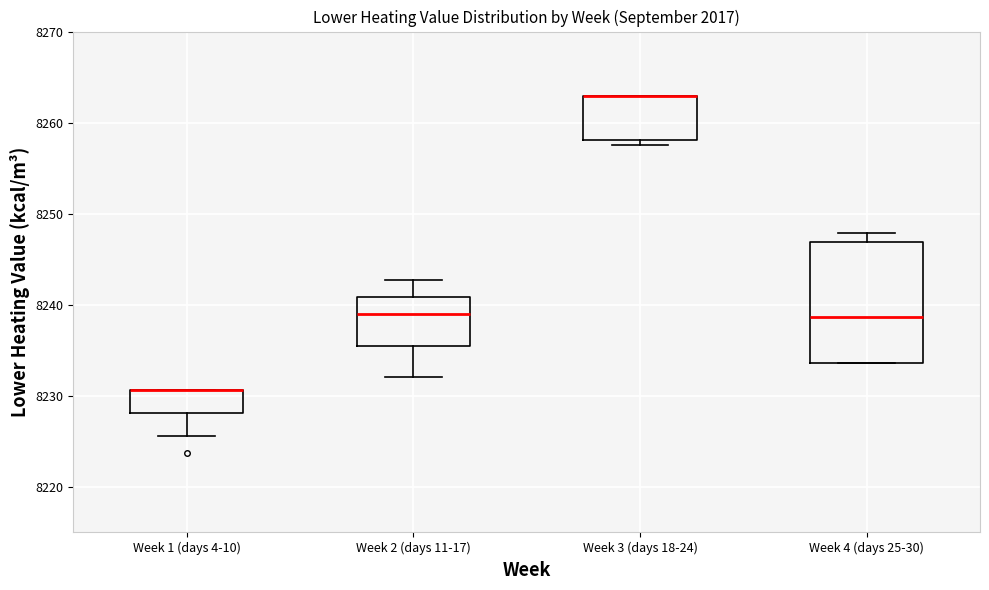

Reading left to right, transcribe this box plot: for each box, give where its median line is, the range the box spans, and where its two whiskers end, as read against the y-axis. The values are not printed on the chart, so give them approximately, as read against the axis.

Week 1 (days 4-10): median 8231 (drawn on the box's upper edge), box 8228 to 8231, whiskers 8226 to 8231
Week 2 (days 11-17): median 8239, box 8236 to 8241, whiskers 8232 to 8243
Week 3 (days 18-24): median 8263 (drawn on the box's upper edge), box 8258 to 8263, whiskers 8257 to 8263
Week 4 (days 25-30): median 8239, box 8234 to 8247, whiskers 8234 to 8248